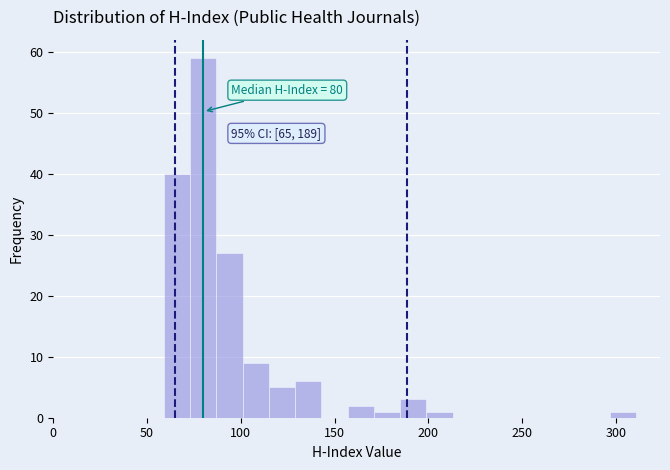

Read against the x-axis, roughly where is the centre of the tallest bar?

80